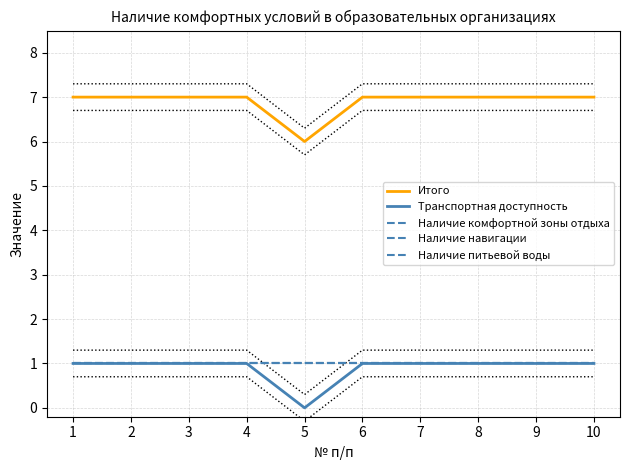

What is the sum of the Наличие питьевой воды values at 9 and 5?

2